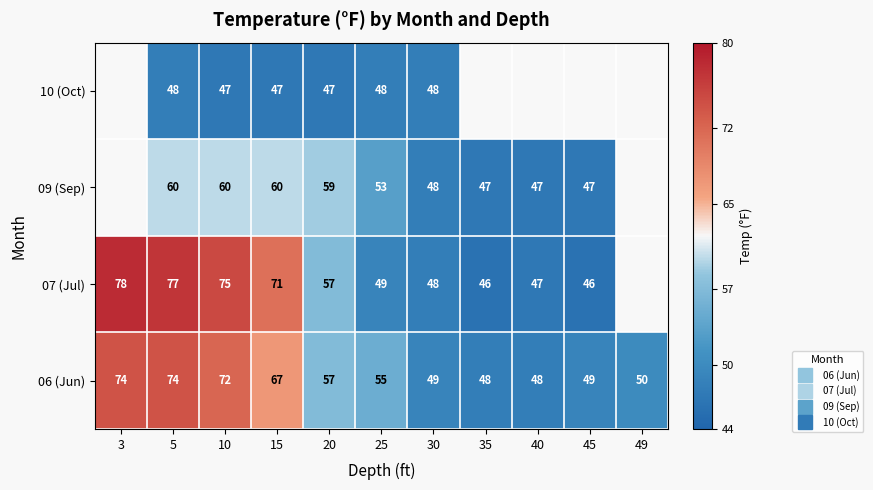

Is it true that 06 (Jun) equals 10.3 at 45?

False